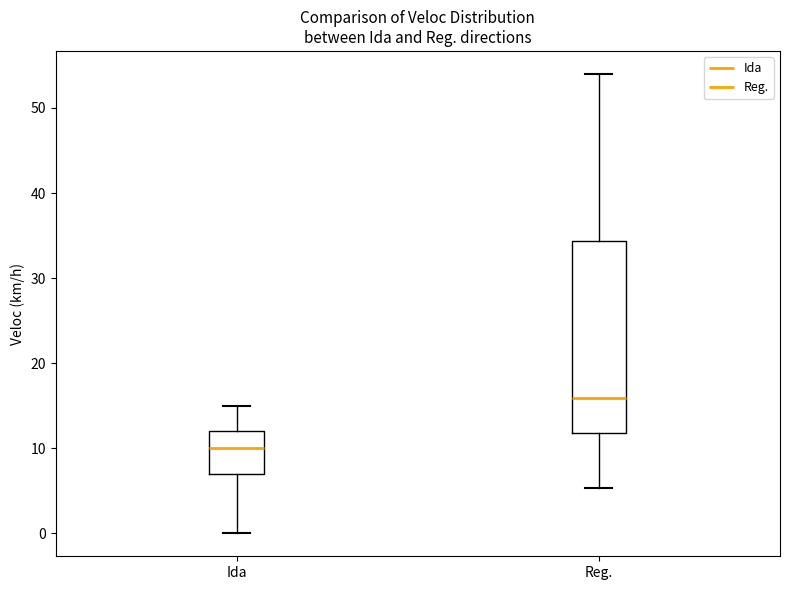

Comparing the boxes themselves (not the whiskers), which one is the tallest?

Reg.